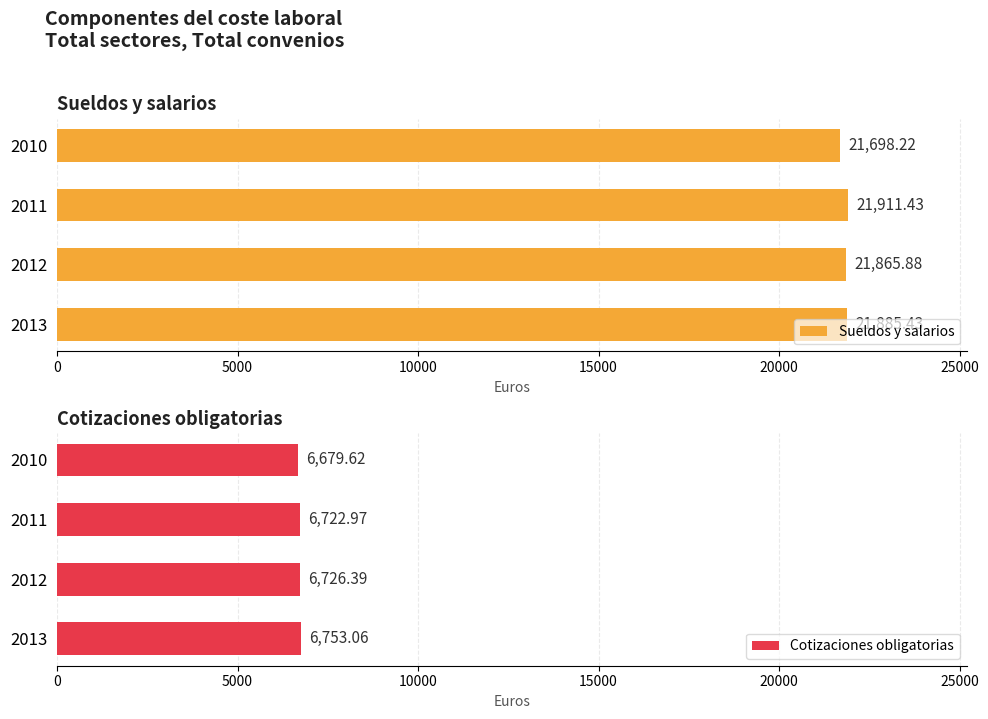

The value of Cotizaciones obligatorias at 2012 is 6726.4. True or false?

True